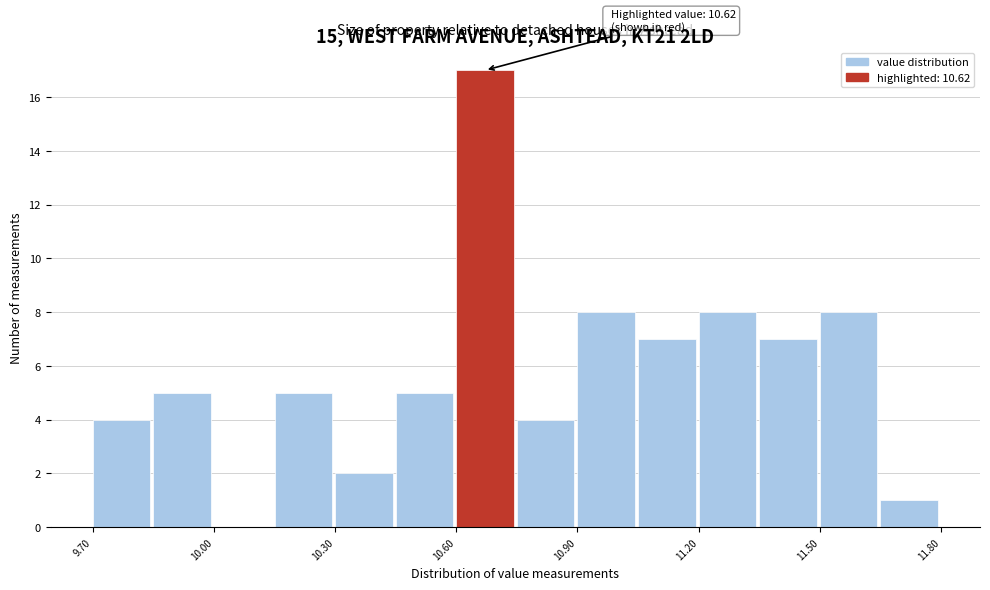

Read against the x-axis, roughly where is the centre of the tallest bar?

10.65